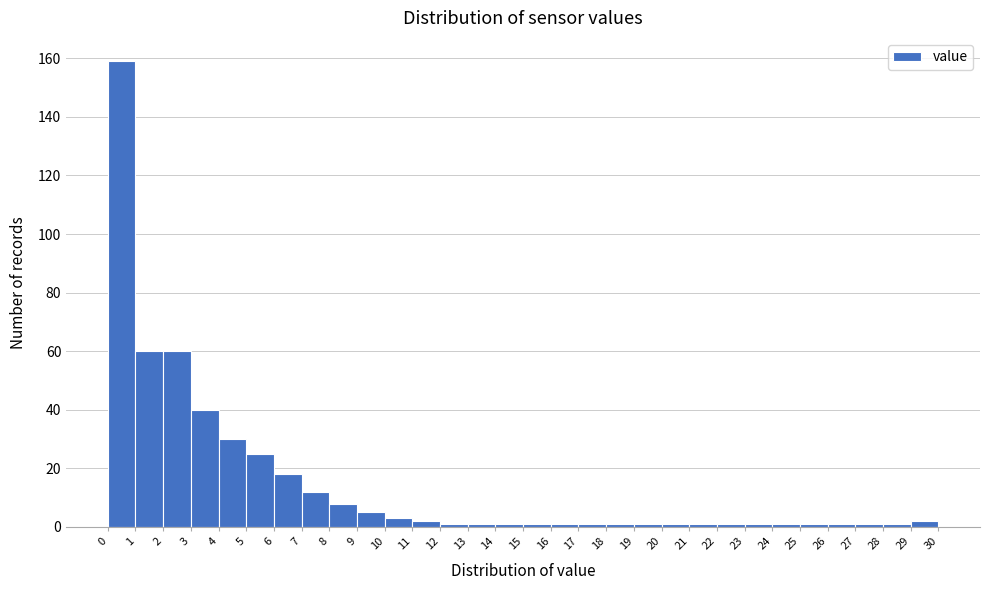

Which range on the x-axis has the tallest bar?

0 to 1